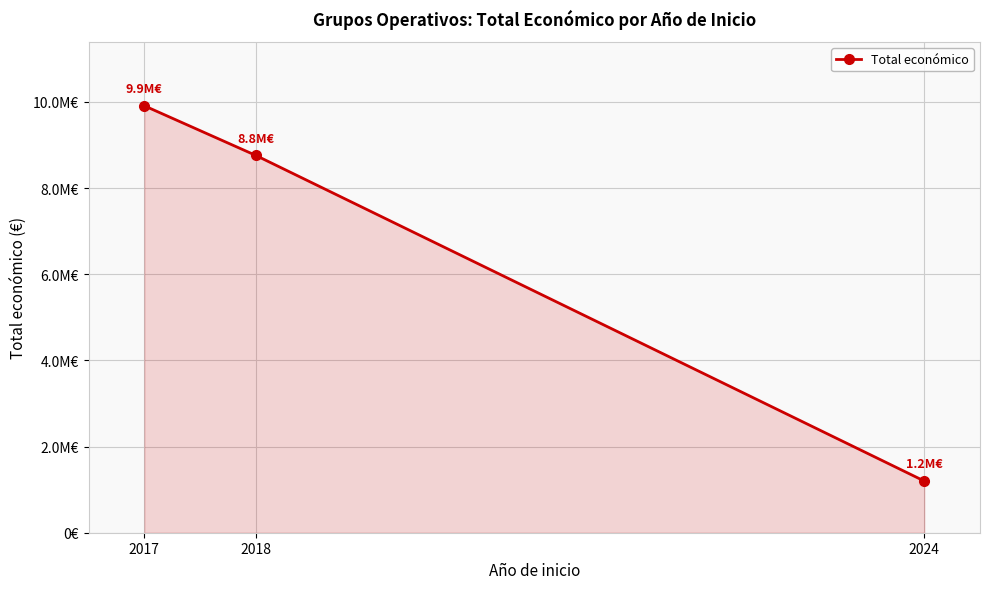

Which category has the lowest value across all series?

2024